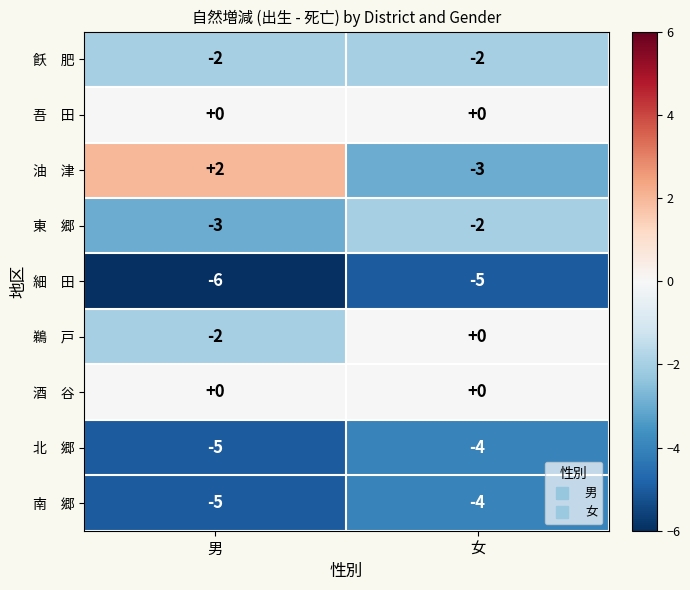

What is the spread (max minus min) of values at 女?

5